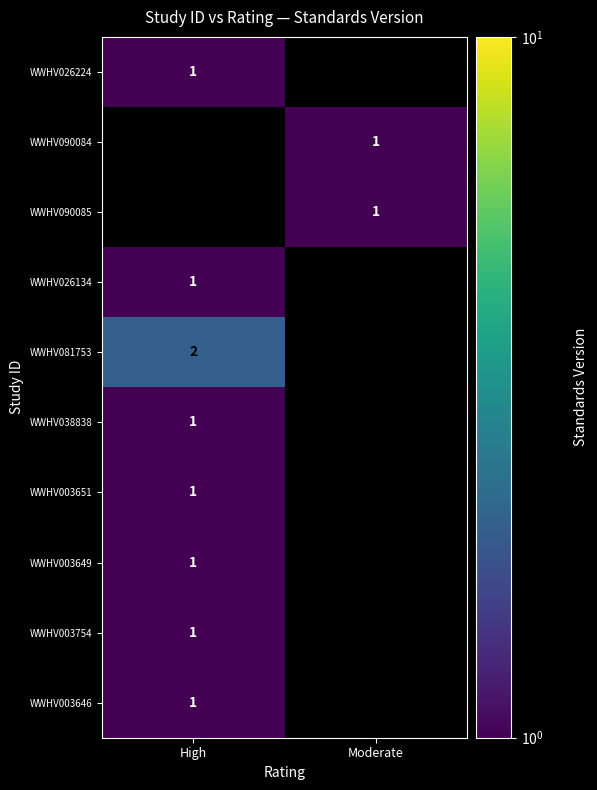

At which category does the chart reach its minimum across all series?

Moderate